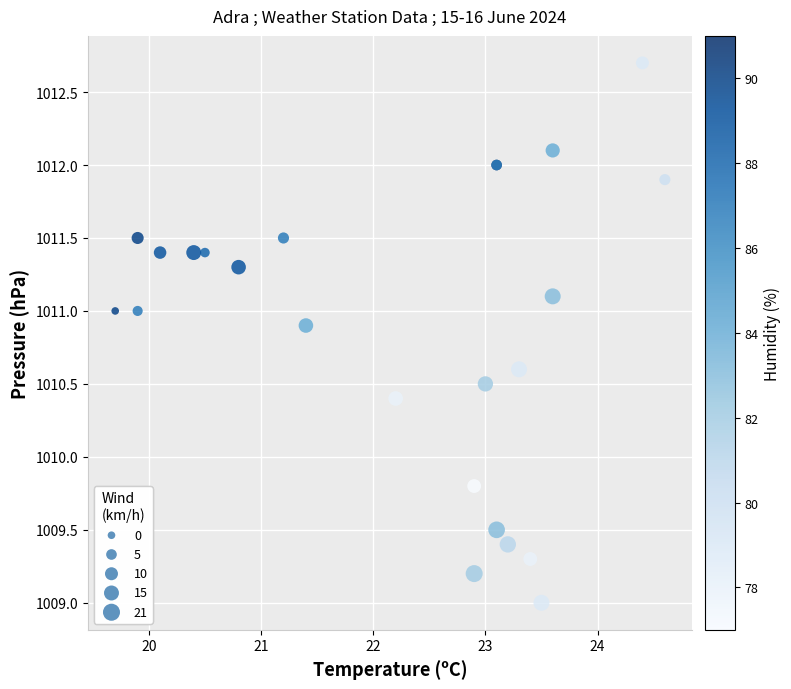

What Y value in the scatter plot is closest to 1010?

1009.8